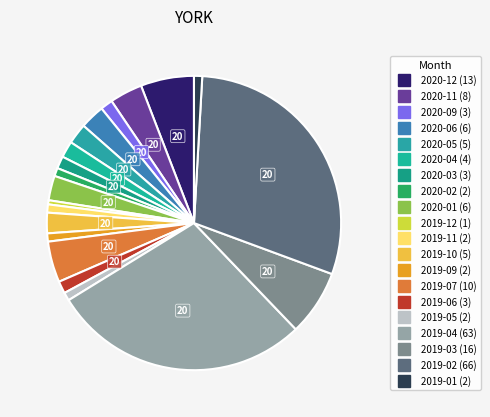

The 2020-02 slice represents 11% of the pie. True or false?

False